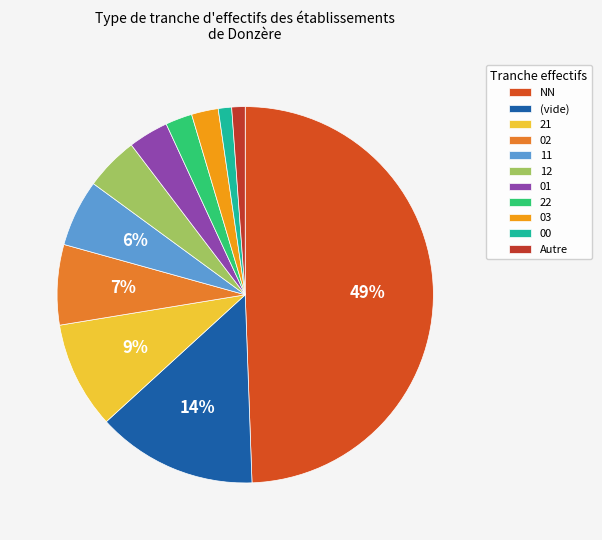

To the nearest percent, what portion does 12 represent?

5%